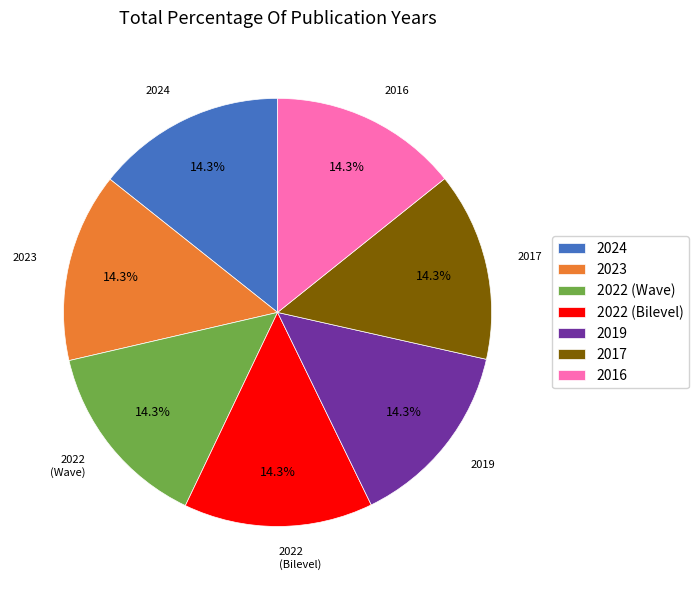

What is the ratio of the value at 2024 to the value at 2022 (Wave)?

1.0